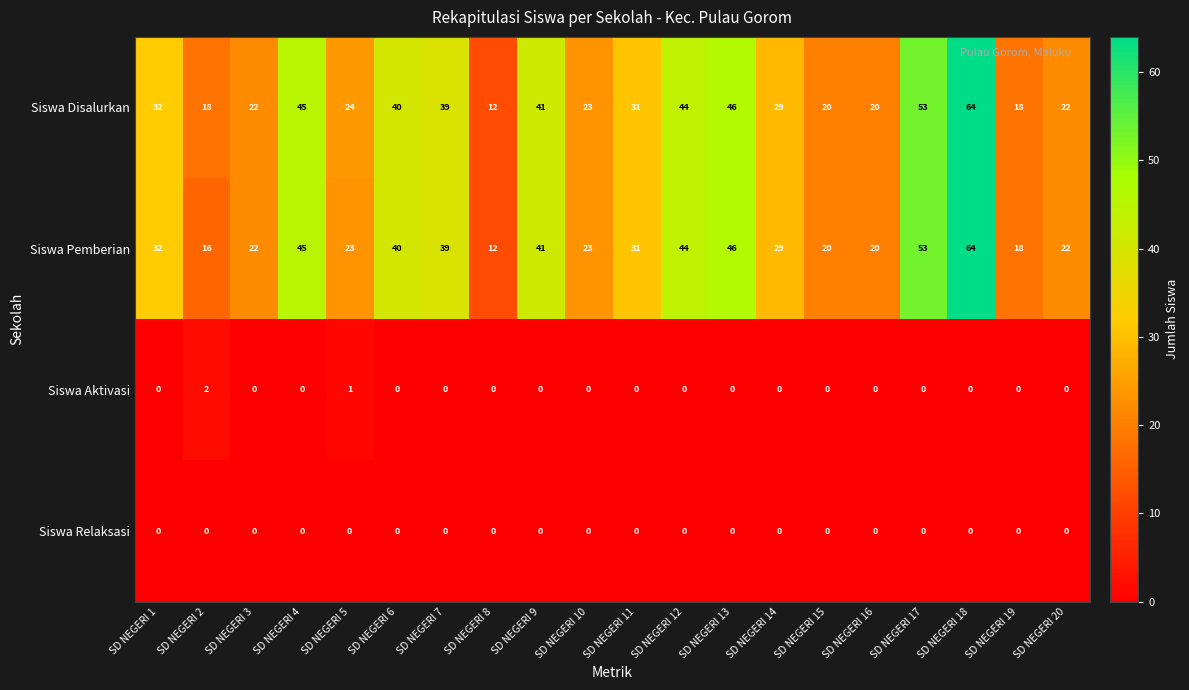

At how many categories does at least one series exceed 30?

10